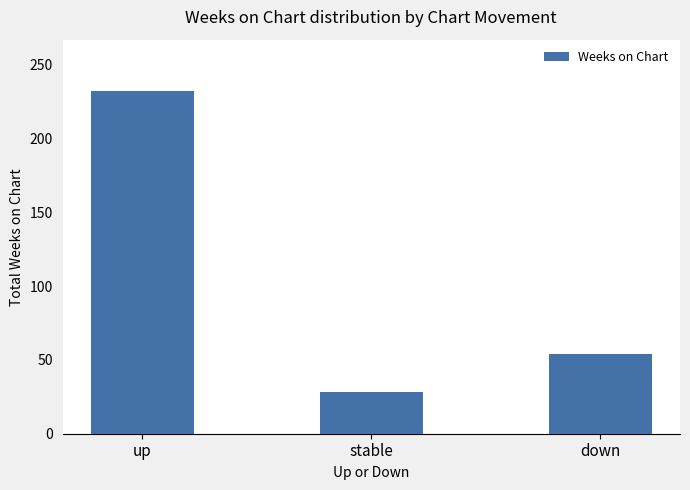

Does the chart contain stacked bars?

No